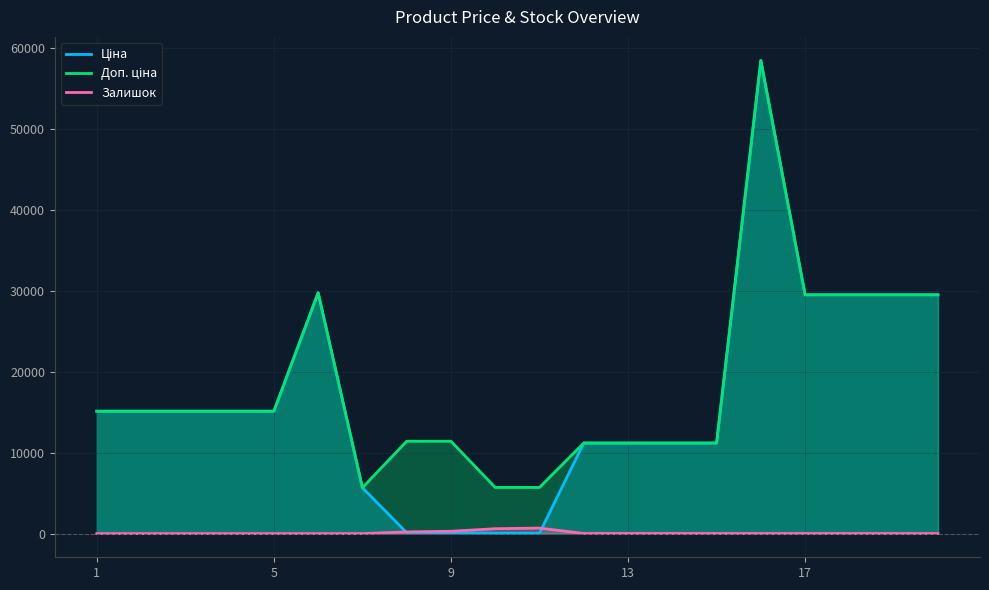

Count the number of data series in this chart.

3